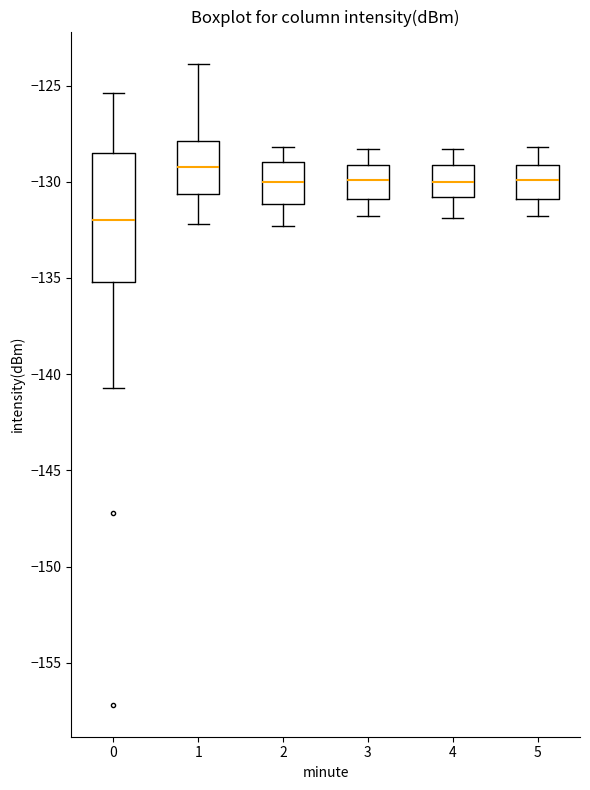

Reading left to right, read every box against the y-axis: the position of its median line, the range the box covers, and the ends of its whiskers. The values are not printed on the chart, so give them approximately, as read against the axis.

0: median -132.0, box -135.0 to -128.5, whiskers -140.5 to -125.5
1: median -129.0, box -130.5 to -128.0, whiskers -132.0 to -124.0
2: median -130.0, box -131.0 to -129.0, whiskers -132.5 to -128.0
3: median -130.0, box -131.0 to -129.0, whiskers -132.0 to -128.5
4: median -130.0, box -131.0 to -129.0, whiskers -132.0 to -128.5
5: median -130.0, box -131.0 to -129.0, whiskers -132.0 to -128.0